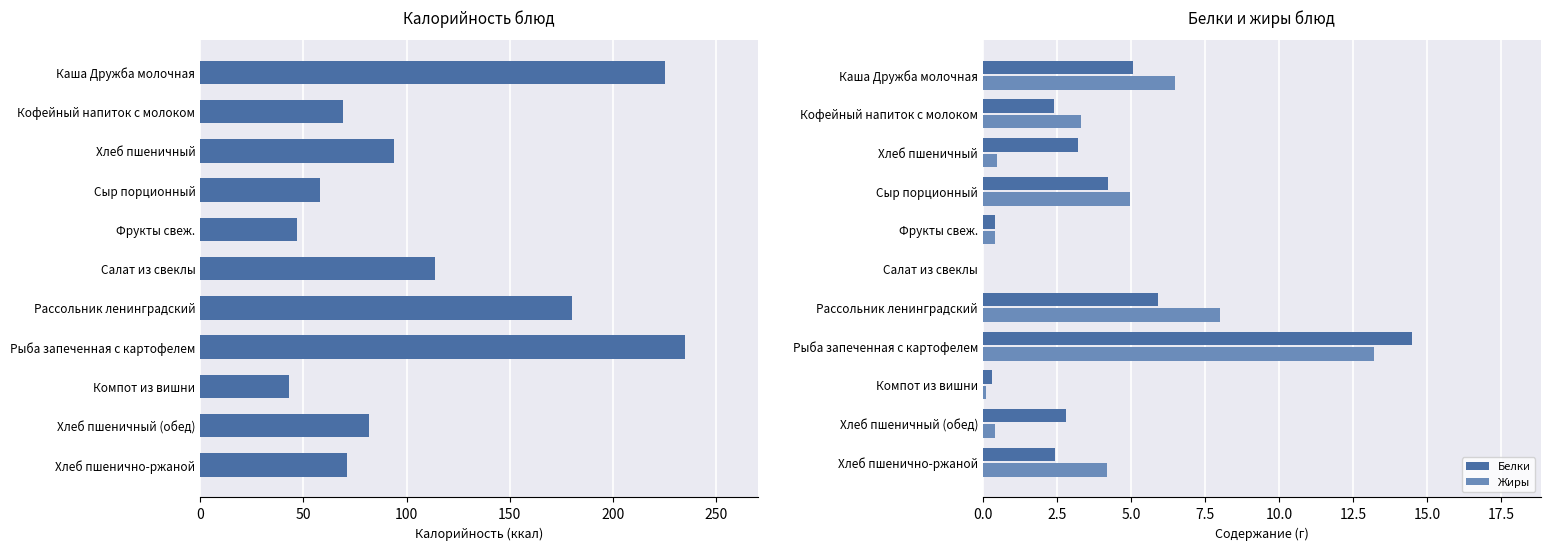

Is it true that Жиры equals 3.3 at Кофейный напиток с молоком?

True